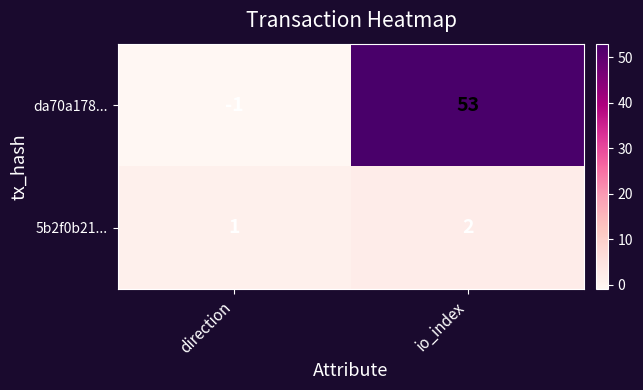

What value does the da70a178... series have at io_index?

53